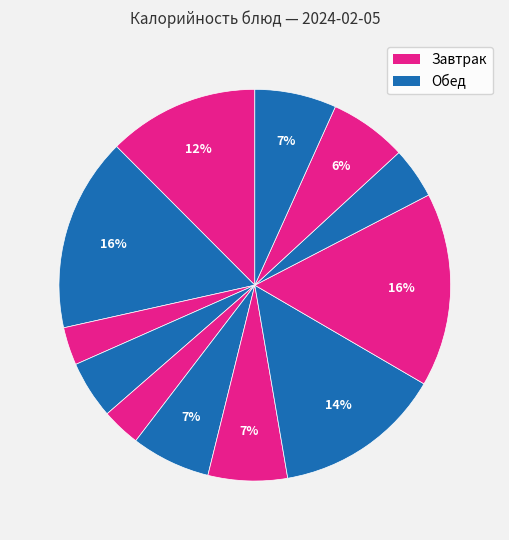

Count the number of slices in the pie.

12